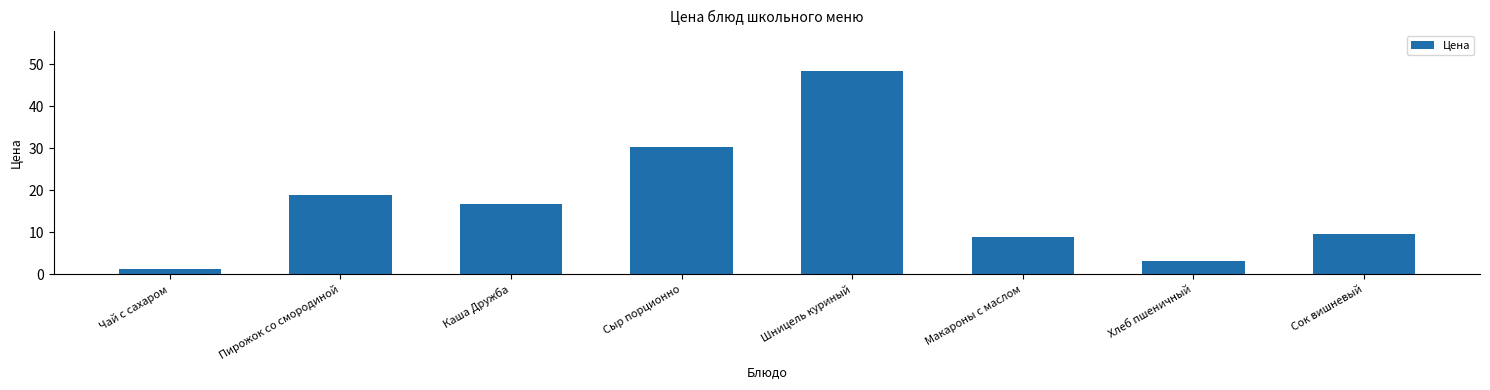

What is the smallest value displayed?

1.3